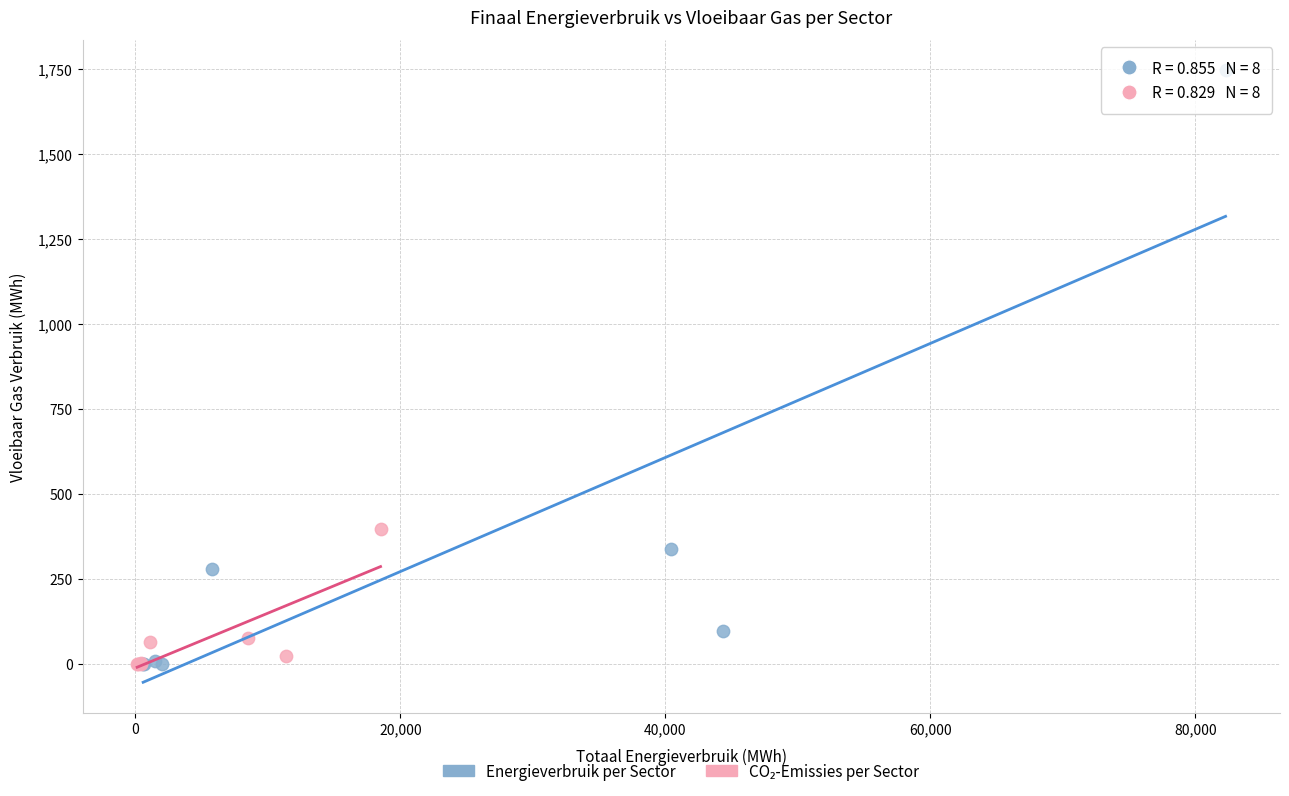

Which series contains the highest Y value?

Energieverbruik per Sector